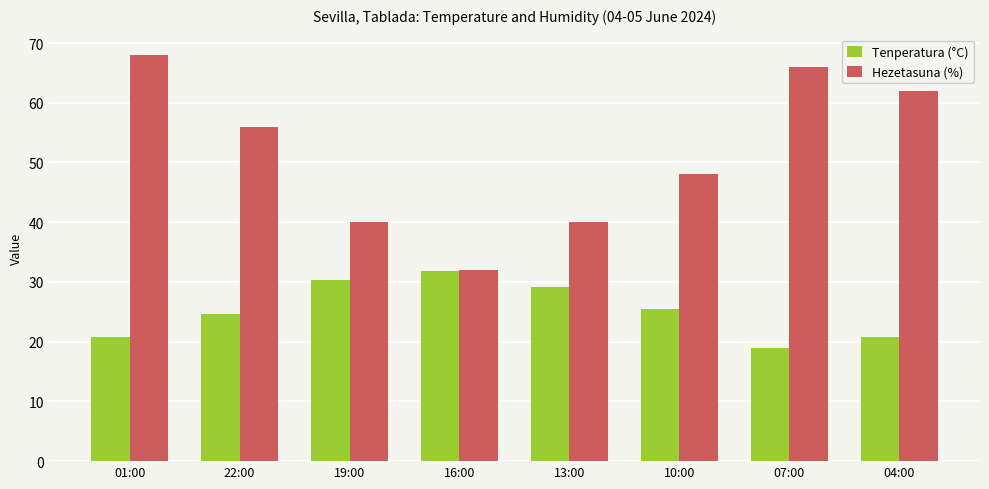

How many groups of bars are there?

8